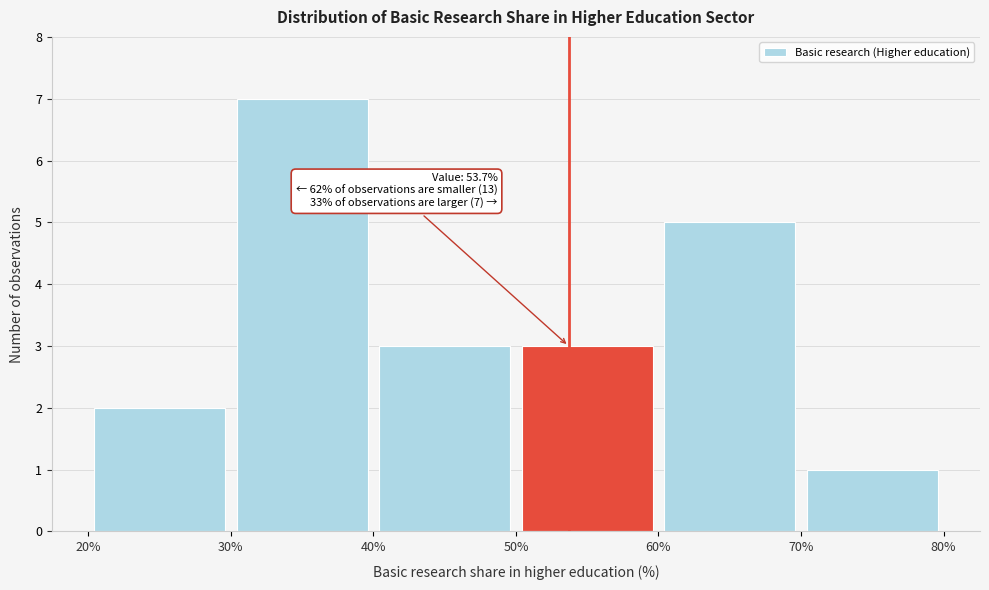

Over which range of the x-axis is the bar tallest?

30% to 40%